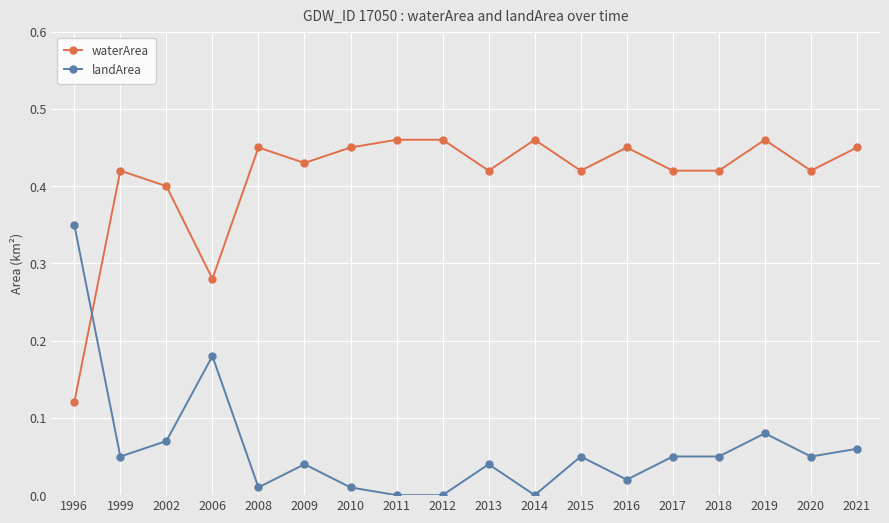

How many intersections are there between landArea and waterArea?

1